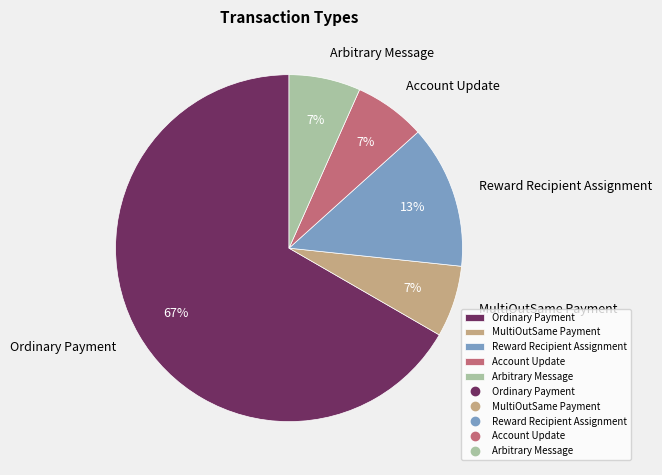

What is the largest slice in the pie chart?

Ordinary Payment